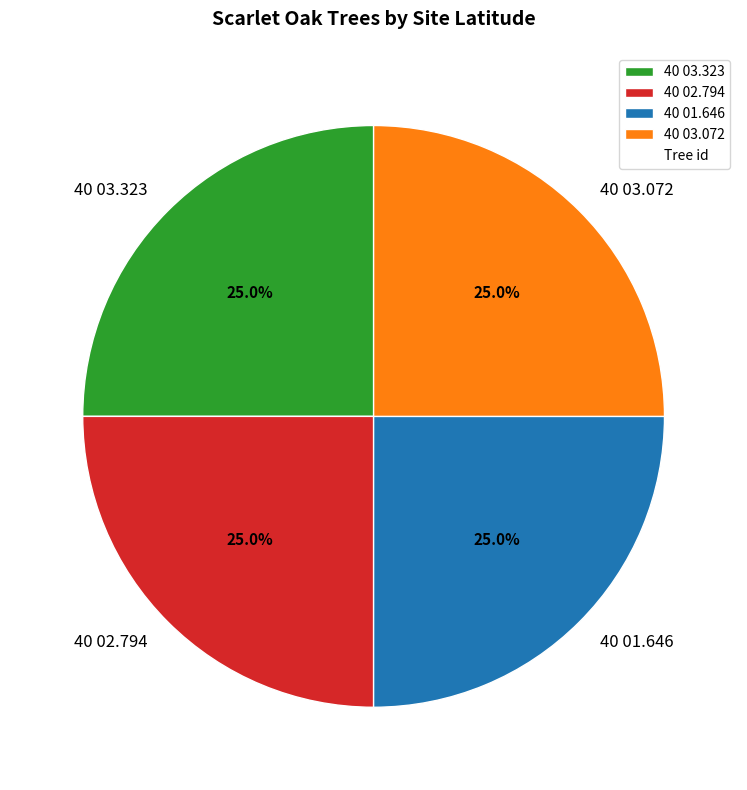

To the nearest percent, what percentage of the pie is 40 01.646?

25%